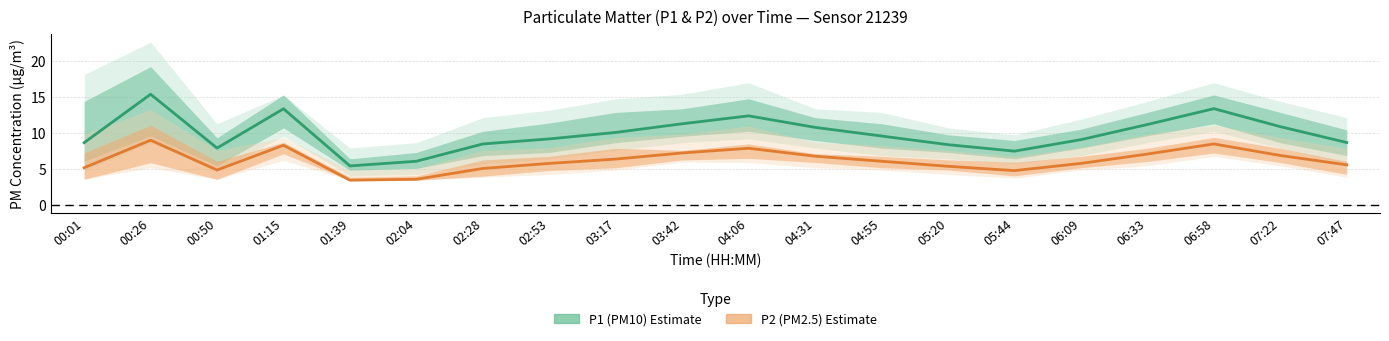

Reading left to right, transcribe all the data shown in this chart.

P1 (PM10): 00:01=8.7	00:26=15.4	00:50=7.9	01:15=13.4	01:39=5.5	02:04=6.1	02:28=8.5	02:53=9.2	03:17=10.1	03:42=11.3	04:06=12.4	04:31=10.8	04:55=9.6	05:20=8.4	05:44=7.5	06:09=9.1	06:33=11.2	06:58=13.4	07:22=10.9	07:47=8.7
P2 (PM2.5): 00:01=5.2	00:26=9.0	00:50=4.9	01:15=8.3	01:39=3.5	02:04=3.6	02:28=5.1	02:53=5.8	03:17=6.4	03:42=7.2	04:06=7.9	04:31=6.8	04:55=6.1	05:20=5.4	05:44=4.8	06:09=5.8	06:33=7.1	06:58=8.5	07:22=6.9	07:47=5.6